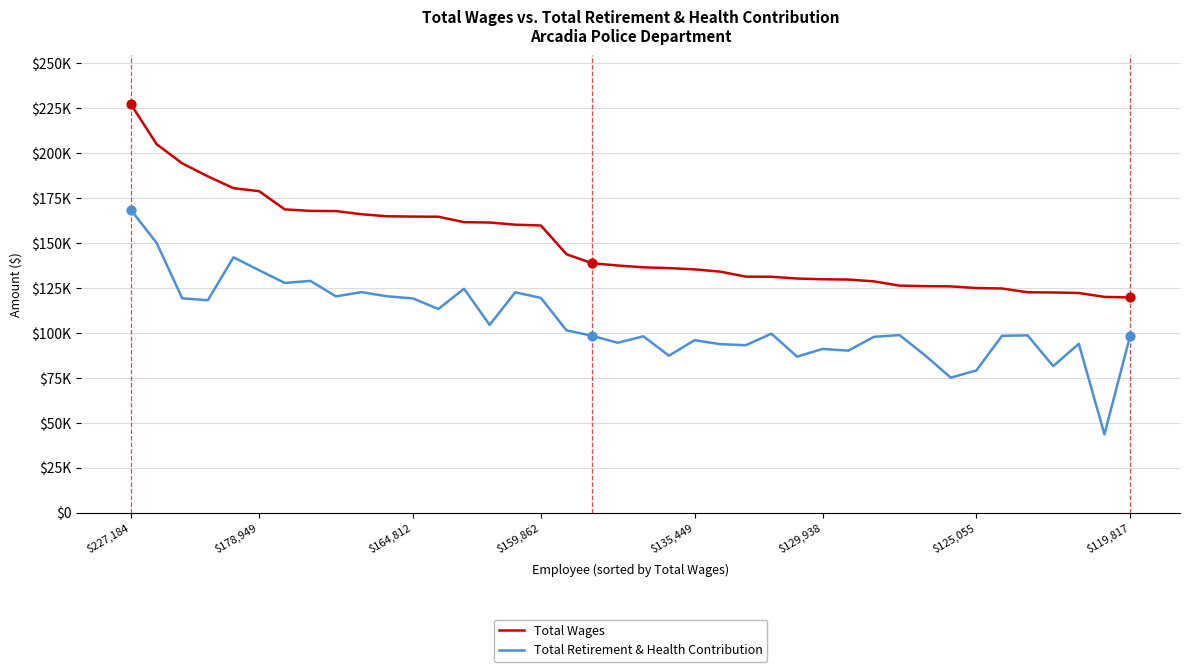

At how many categories does at least one series exceed 142266?

18